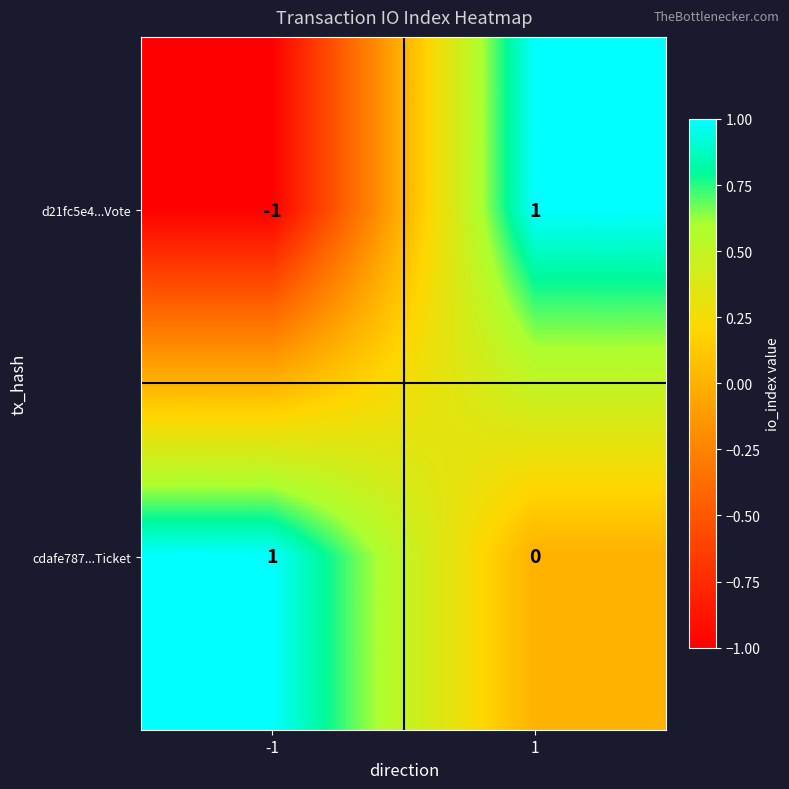

How many distinct data groups are displayed?

2